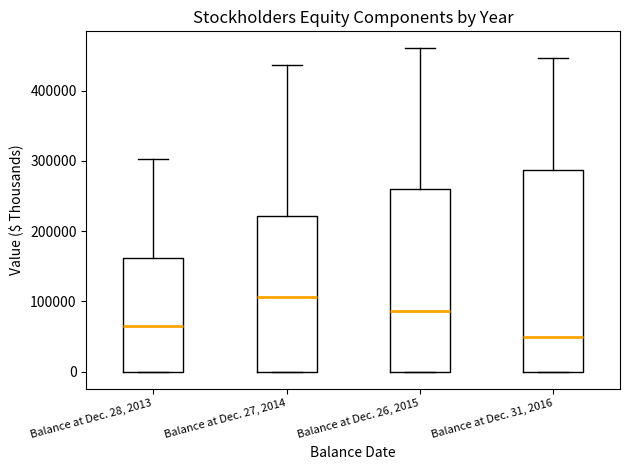

Where is the upper edge of the box for Balance at Dec. 26, 2015 on the y-axis? The values are not printed on the chart, so give them approximately, as read against the axis.

260000